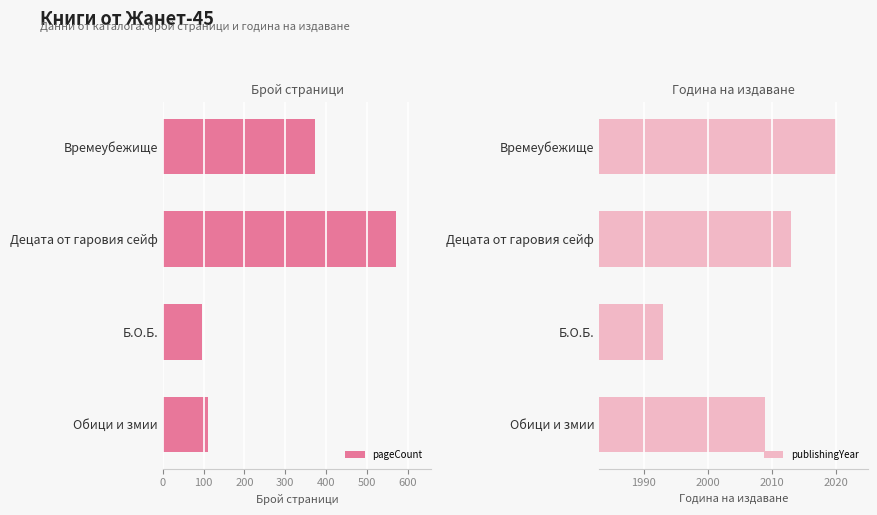

What is the difference between the second highest and minimum values in the pageCount series?

276